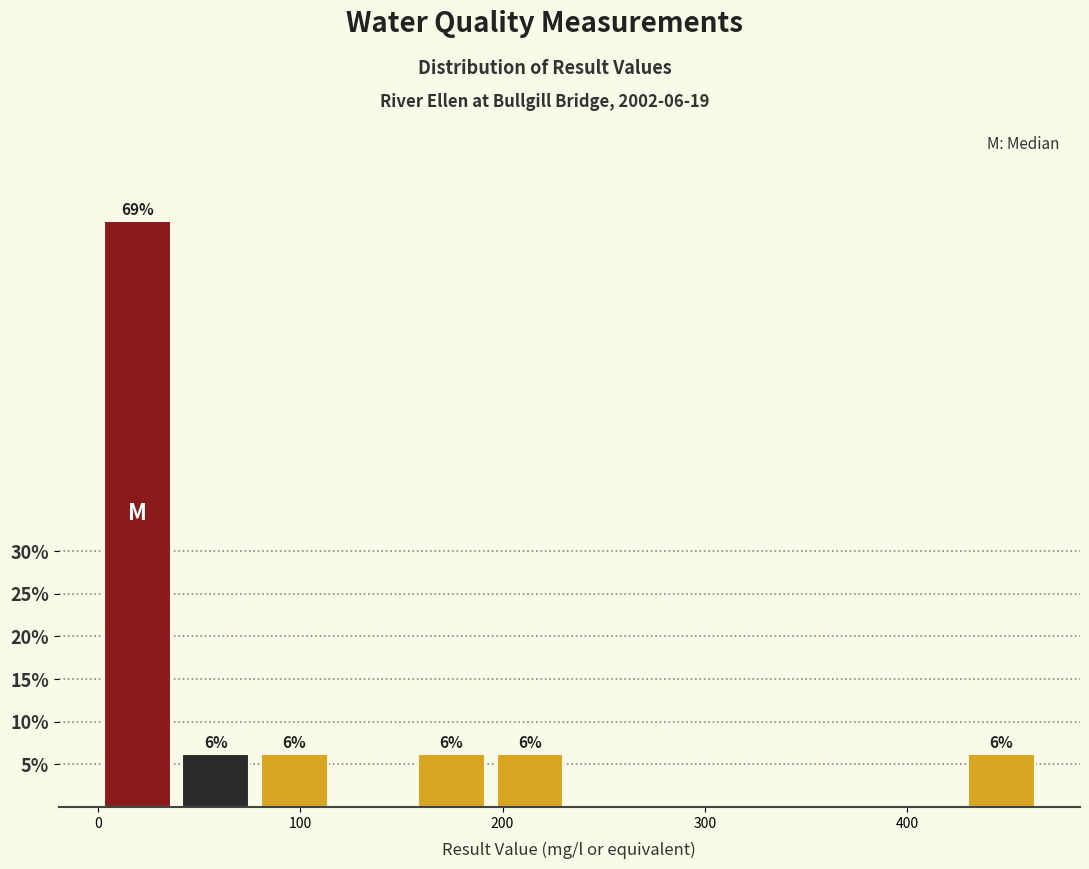

Read against the x-axis, roughly where is the centre of the tallest bar?

20